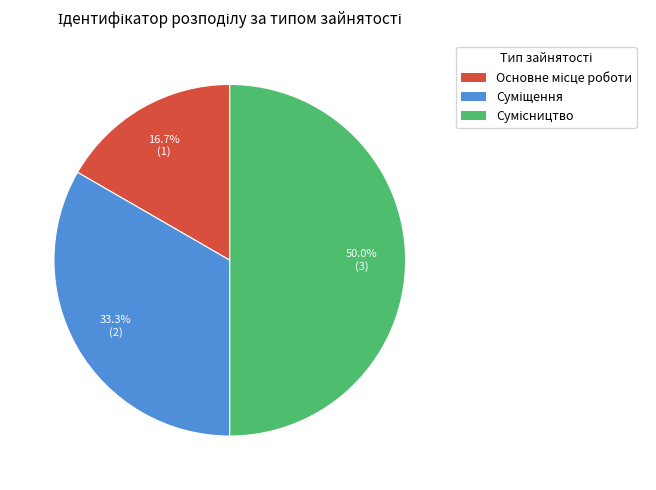

How many slices are in this pie chart?

3